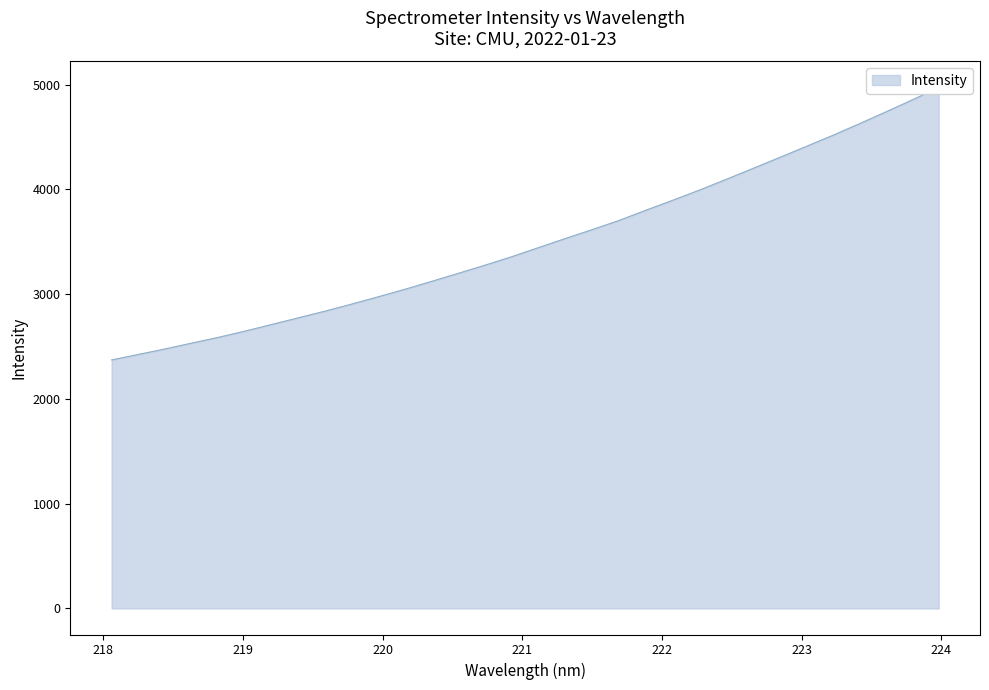

List the labels in order of value, largest first.

223.9802, 223.7895, 223.5987, 223.408, 223.2172, 223.0264, 222.8355, 222.6447, 222.4538, 222.263, 222.0721, 221.8812, 221.6902, 221.4993, 221.3083, 221.1174, 220.9264, 220.7354, 220.5444, 220.3533, 220.1623, 219.9712, 219.7801, 219.589, 219.3979, 219.2067, 219.0156, 218.8244, 218.6332, 218.442, 218.2508, 218.0596